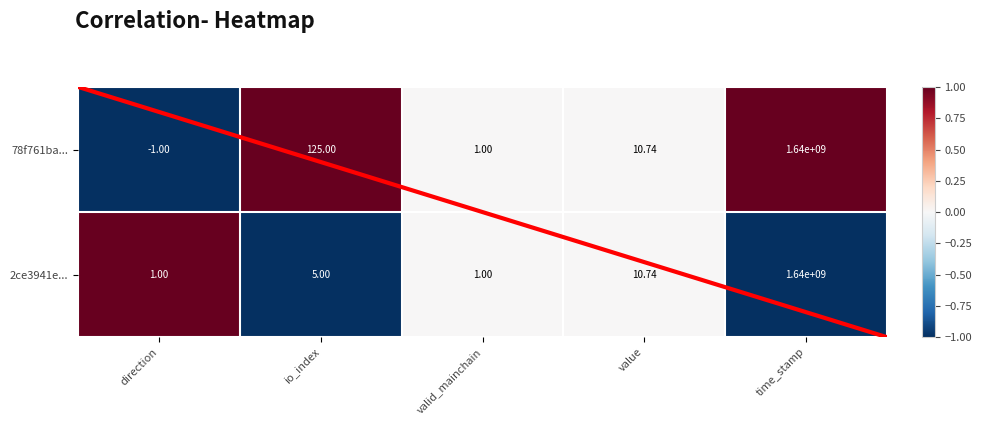

List the series in order of their overall mean, highest first.

78f761ba..., 2ce3941e...